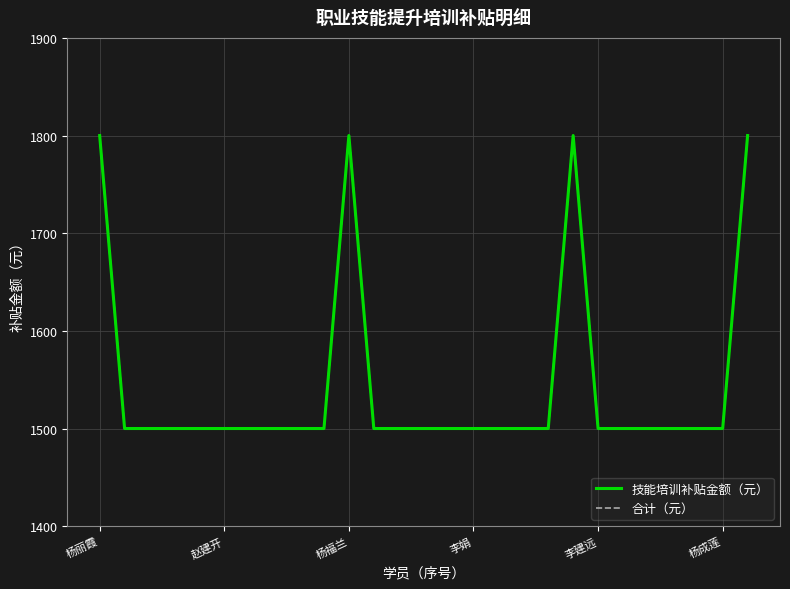

What is the label of the 25th point from the right?

杨福兰